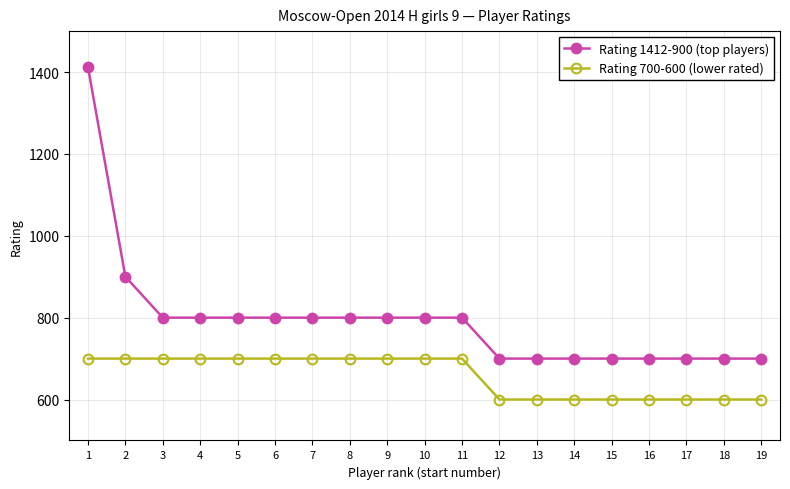

What is the lowest value of the Rating 1412-900 (top players) series?

700